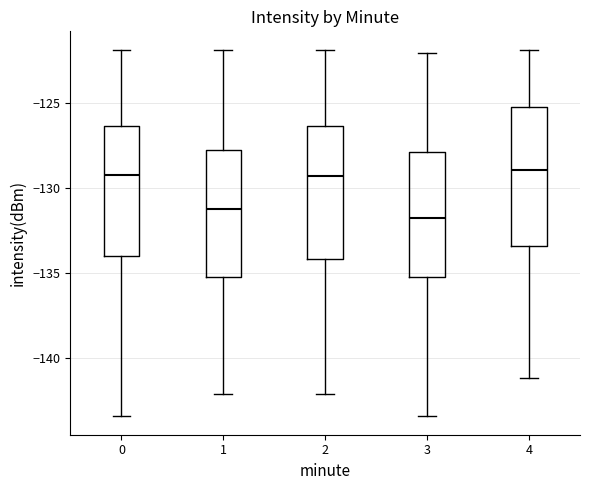

Reading left to right, transcribe this box plot: for each box, give where its median line is, the range the box spans, and where its two whiskers end, as read against the y-axis. The values are not printed on the chart, so give them approximately, as read against the axis.

0: median -129.0, box -134.0 to -126.5, whiskers -143.5 to -122.0
1: median -131.0, box -135.0 to -127.5, whiskers -142.0 to -122.0
2: median -129.5, box -134.0 to -126.5, whiskers -142.0 to -122.0
3: median -131.5, box -135.0 to -128.0, whiskers -143.5 to -122.0
4: median -129.0, box -133.5 to -125.0, whiskers -141.0 to -122.0